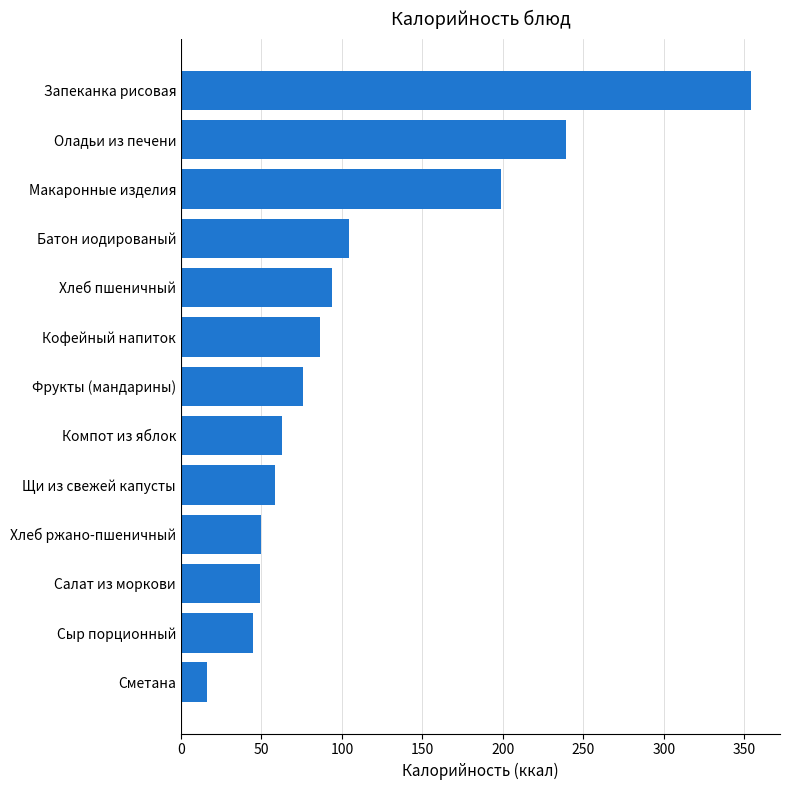

Count the number of categories in the chart.

13